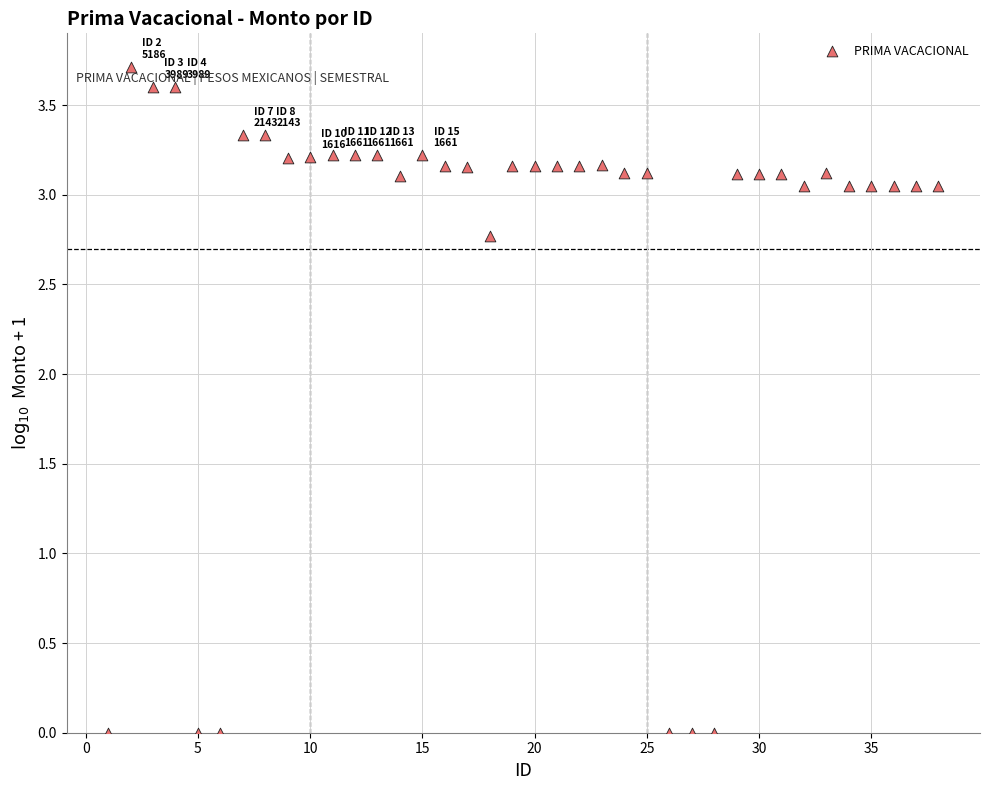

What is the range of X values (max minus min)?

37.0